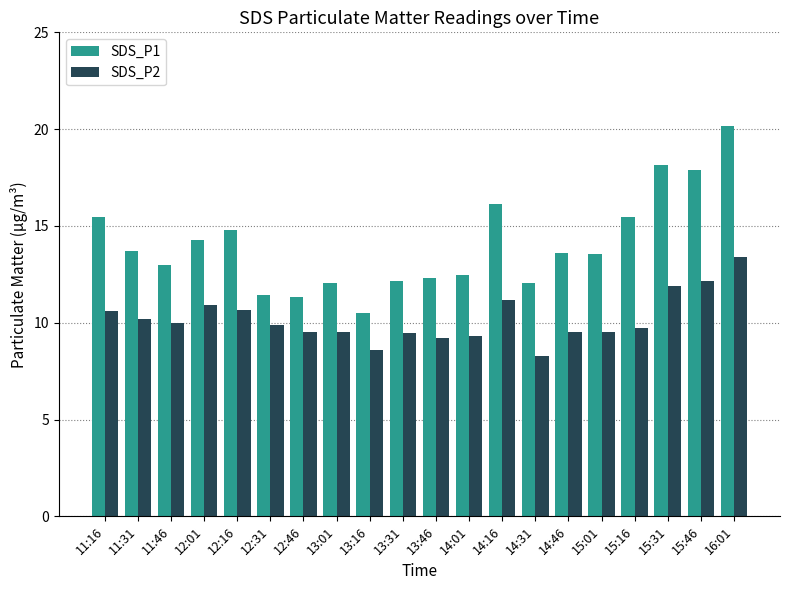

How many categories are shown in the chart?

20